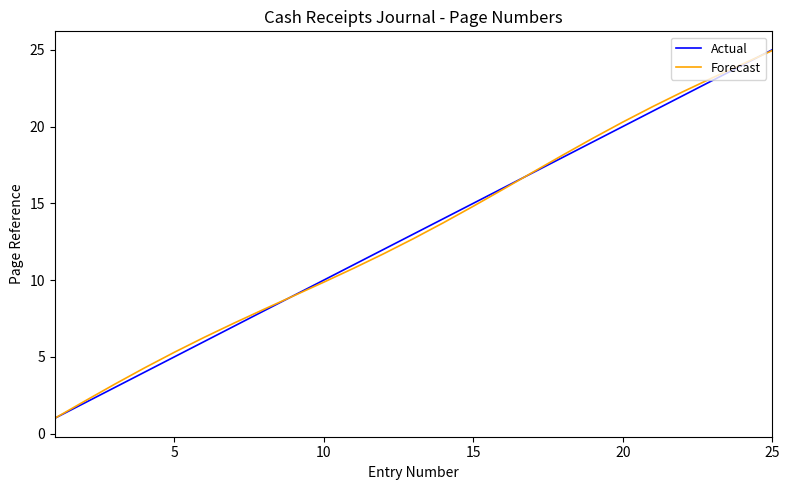

What is the maximum value shown in the chart?

25.0